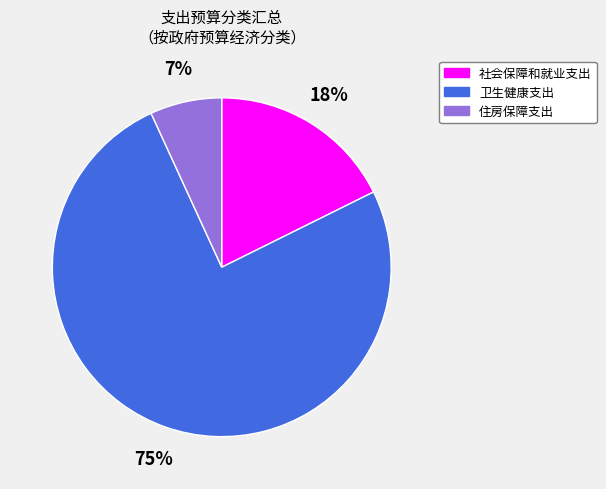

Which has a higher value, 卫生健康支出 or 住房保障支出?

卫生健康支出